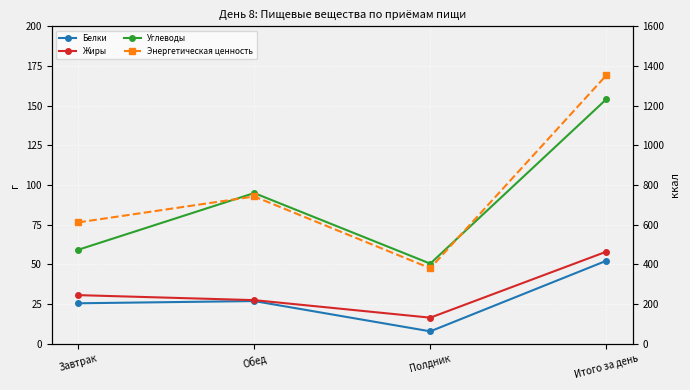

How many lines are shown in the chart?

4